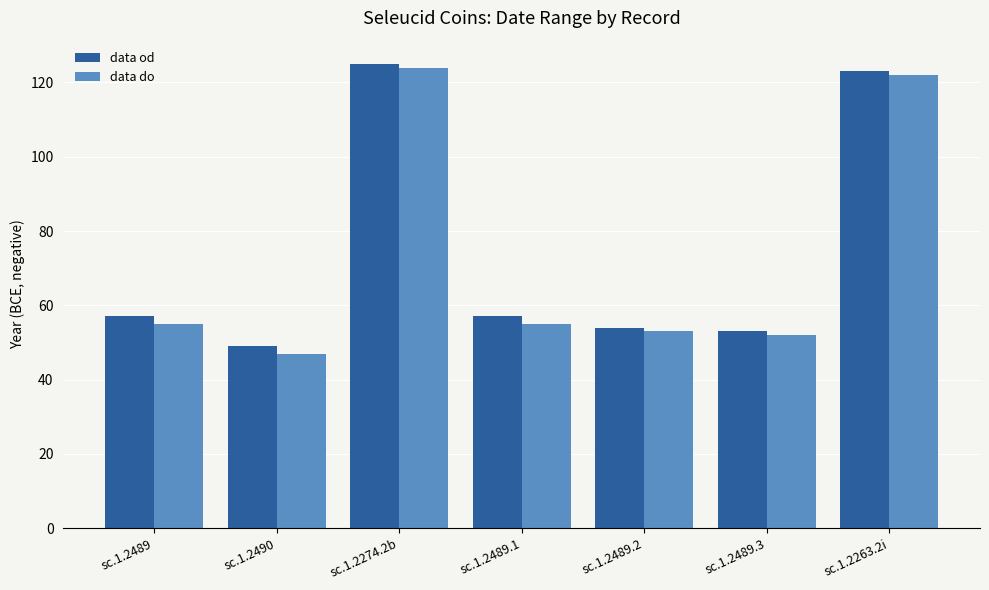

What position from the left is sc.1.2490?

2